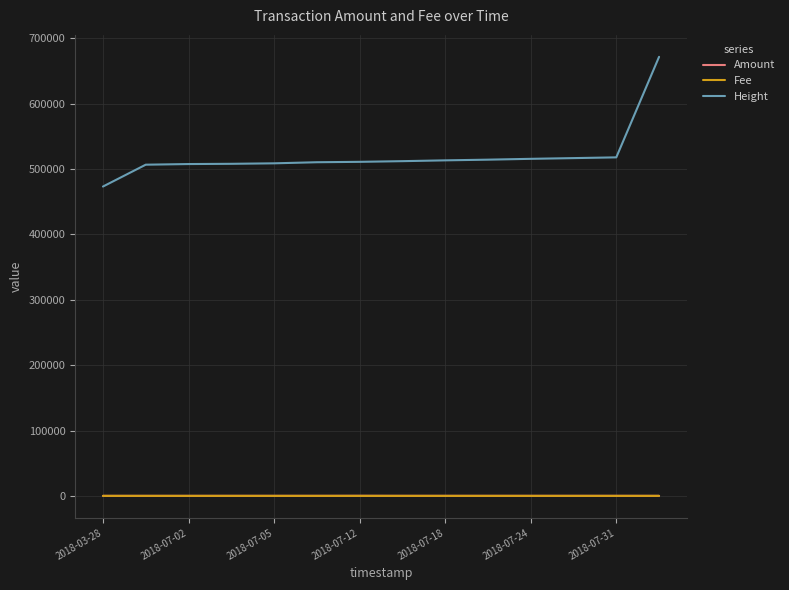

Which series has the largest total across all categories?

Height